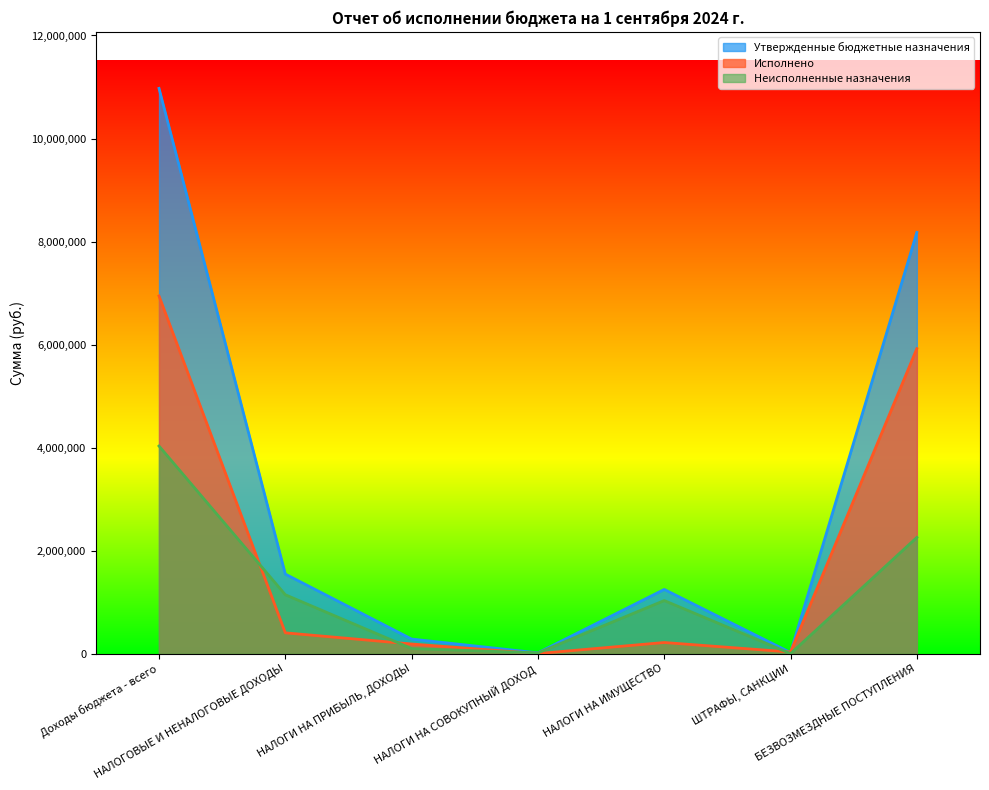

At which category does the chart reach its peak across all series?

Доходы бюджета - всего